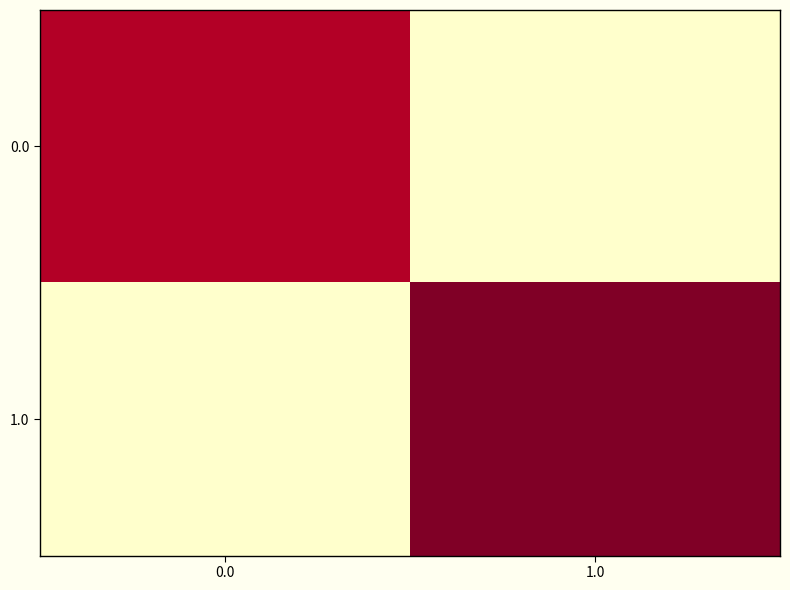

Reading left to right, extract all data points from this chart.

0.0: 0.0=0.9	1.0=0.0
1.0: 0.0=0.0	1.0=1.0